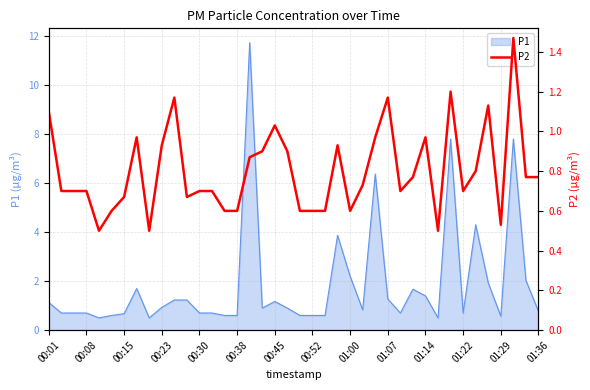

How many categories are shown in the chart?

40